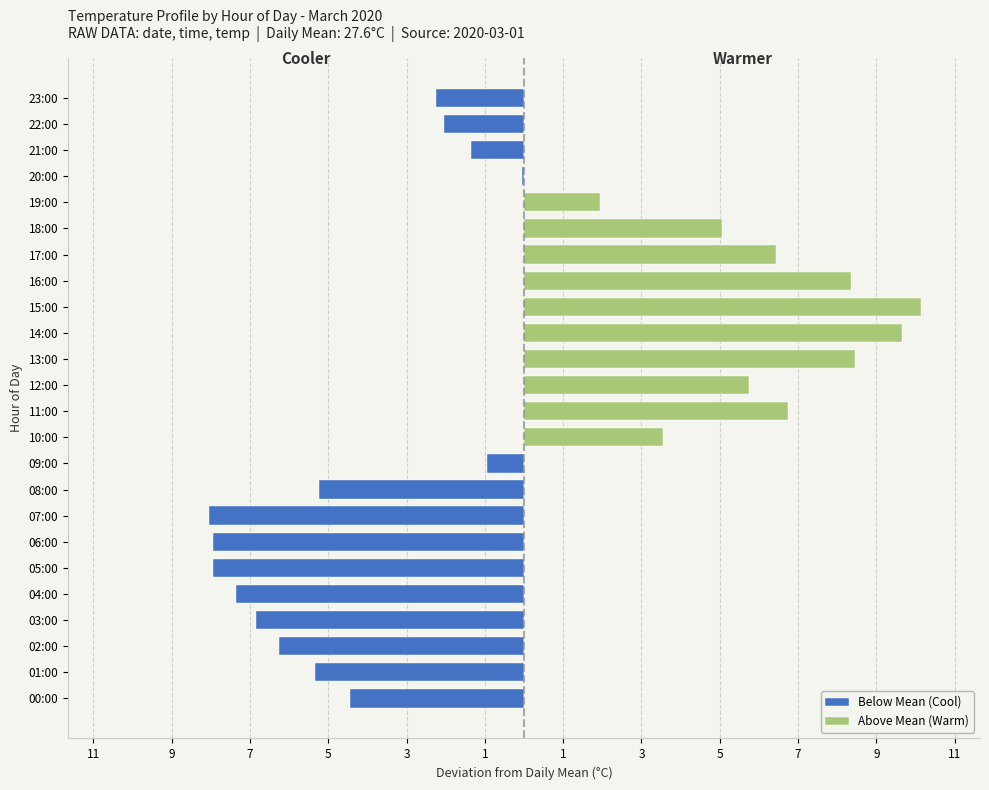

What is the label of the 12th bar from the left?

11:00